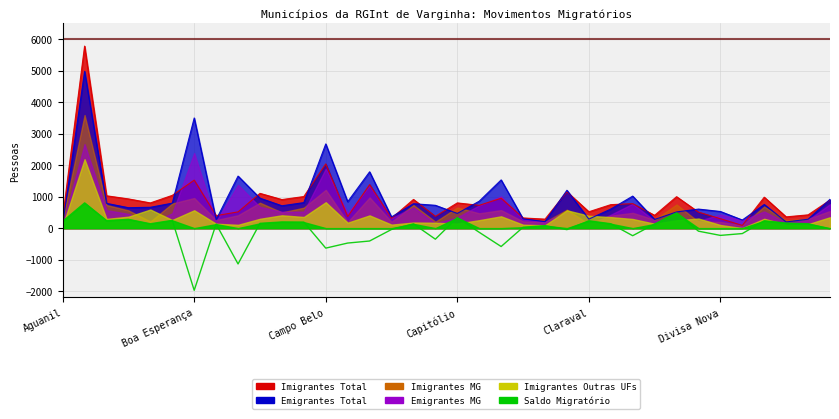

True or false: Imigrantes Total has more than 0 points higher than both neighbors.

True